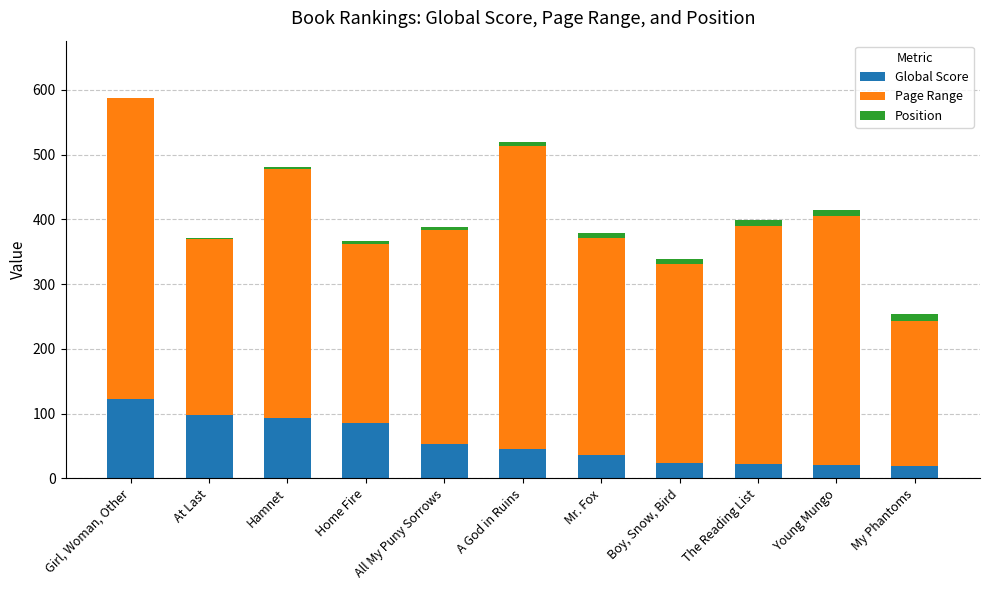

The value of Global Score at Mr. Fox is 64. True or false?

False